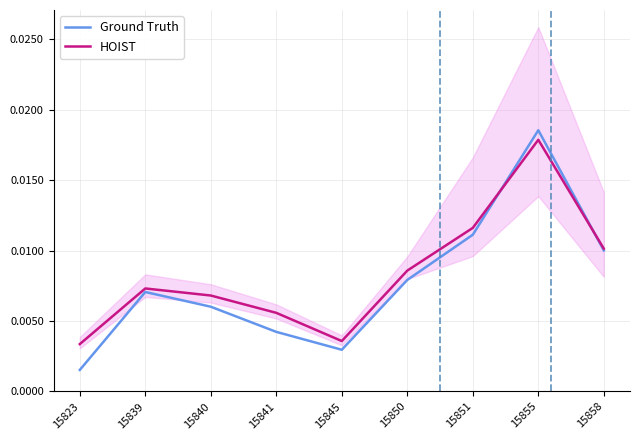

What are all the series names shown in the legend?

Ground Truth, HOIST